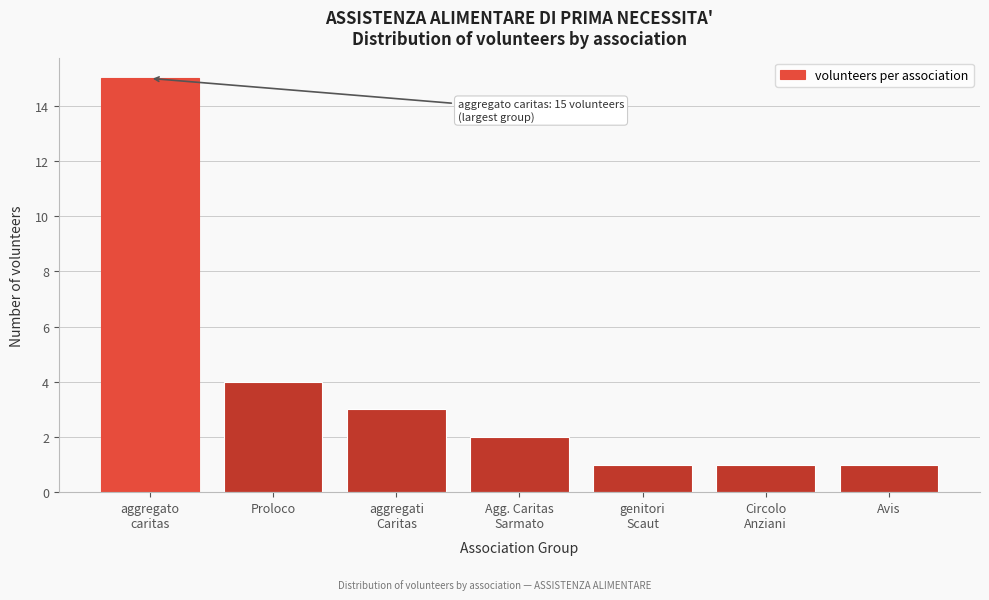

Reading left to right, transcribe all the data shown in this chart.

15	4	3	2	1	1	1